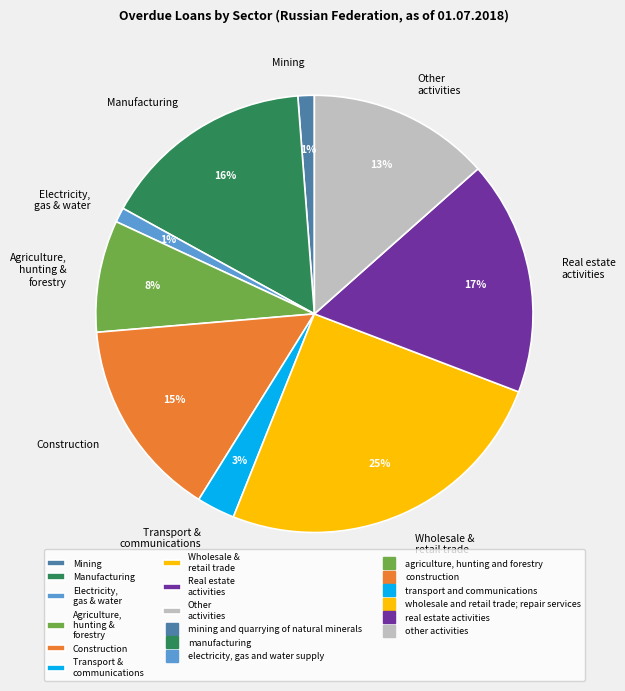

To the nearest percent, what is the average slice percentage?

11%